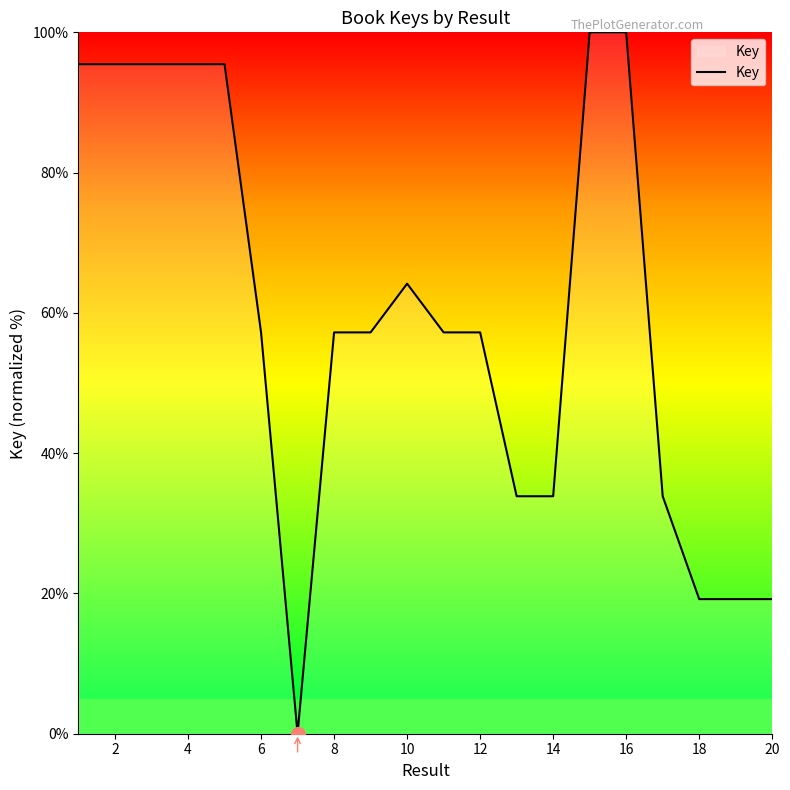

What is the maximum value shown in the chart?

100.0